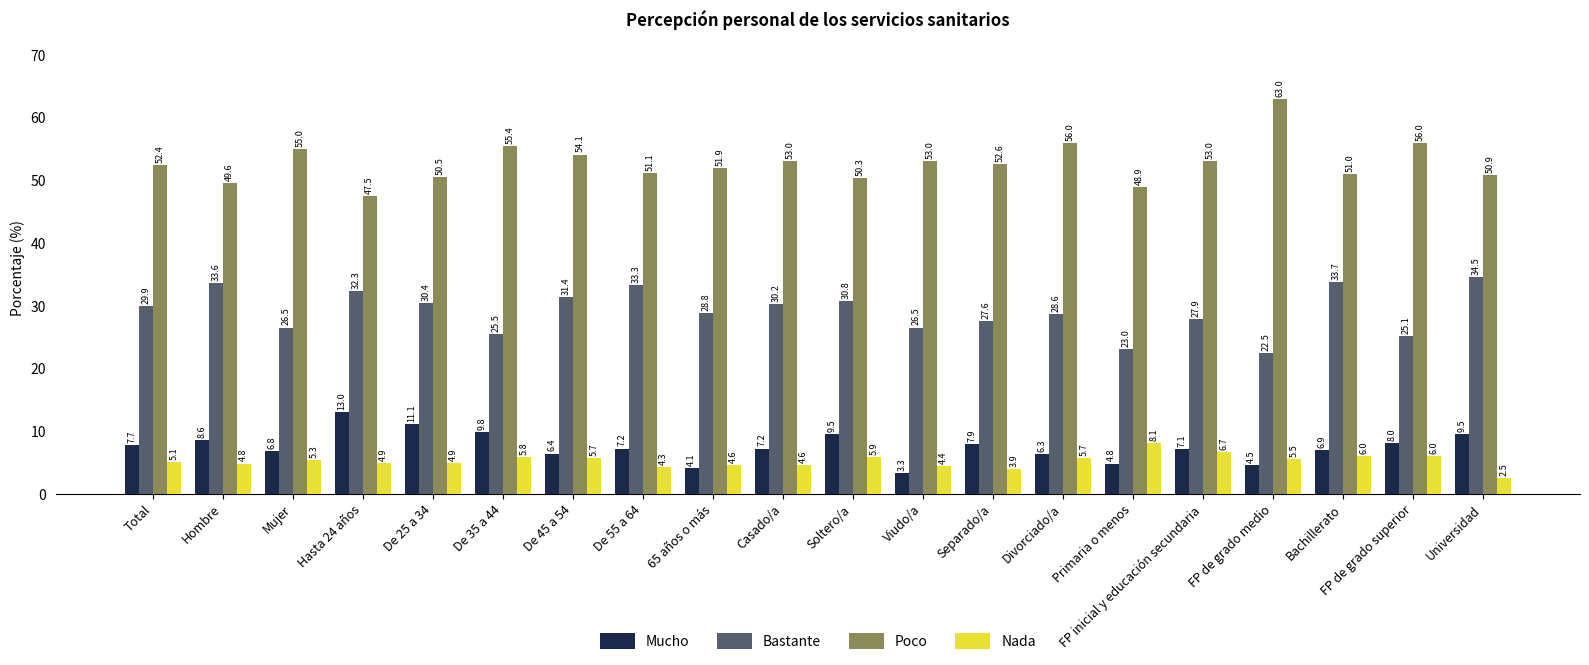

What is the minimum value for Bastante?

22.5